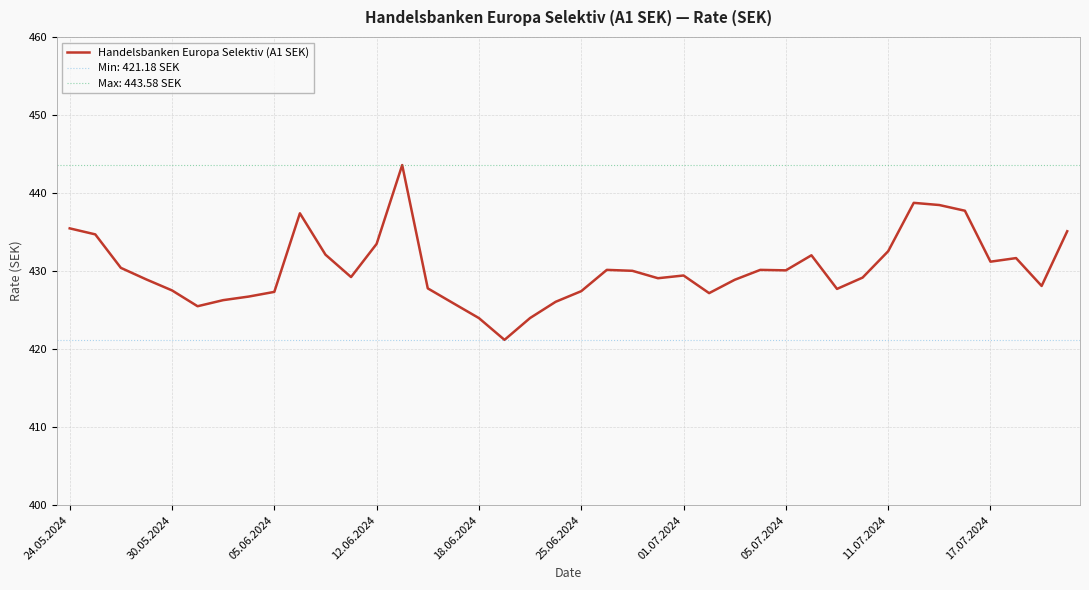

What is the smallest value displayed?

421.2